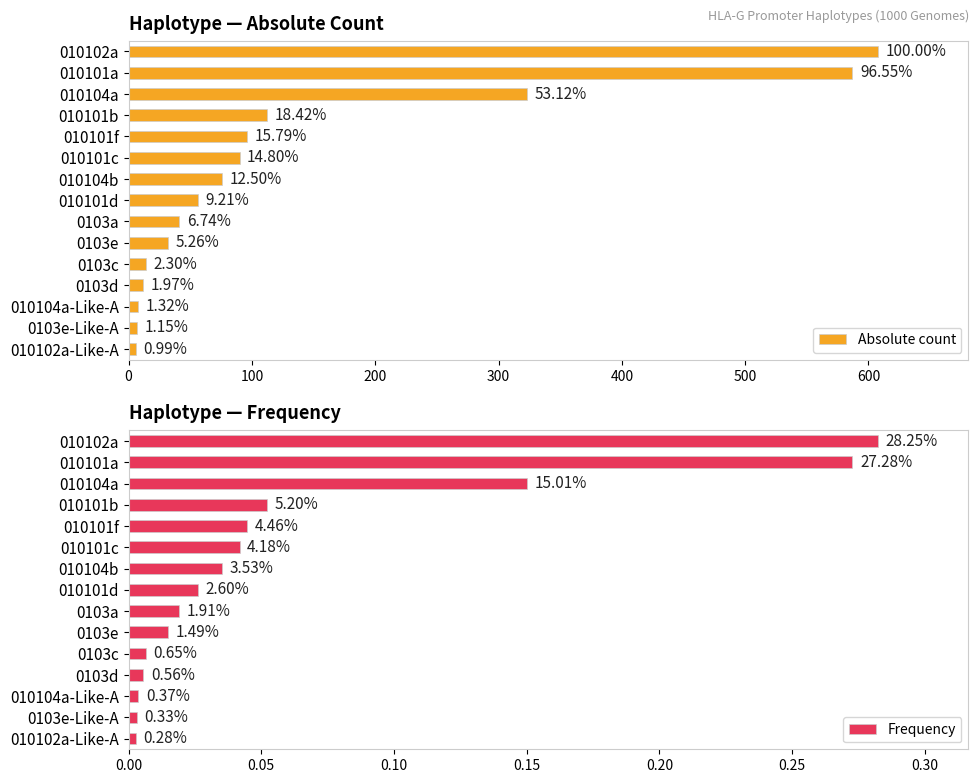

Are the bars grouped side by side (vs. stacked)?

Yes